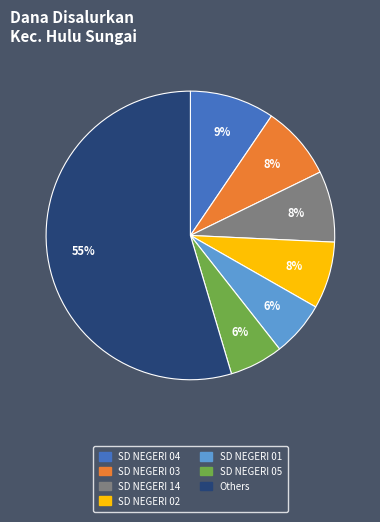

To the nearest percent, what is the average slice percentage?

14%